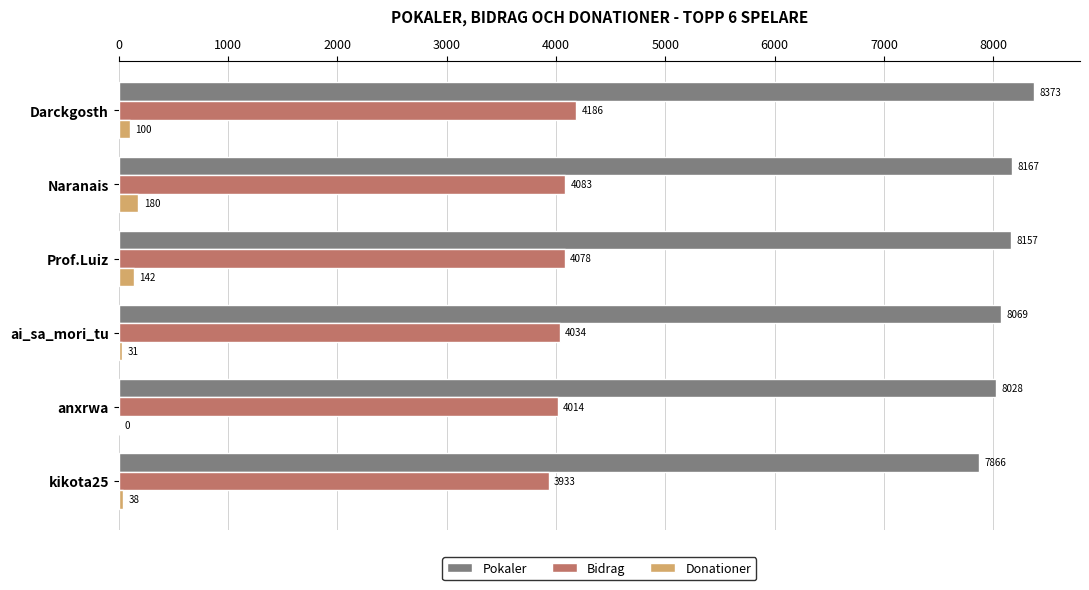

Between Naranais and ai_sa_mori_tu, which series saw the biggest shift?

Donationer